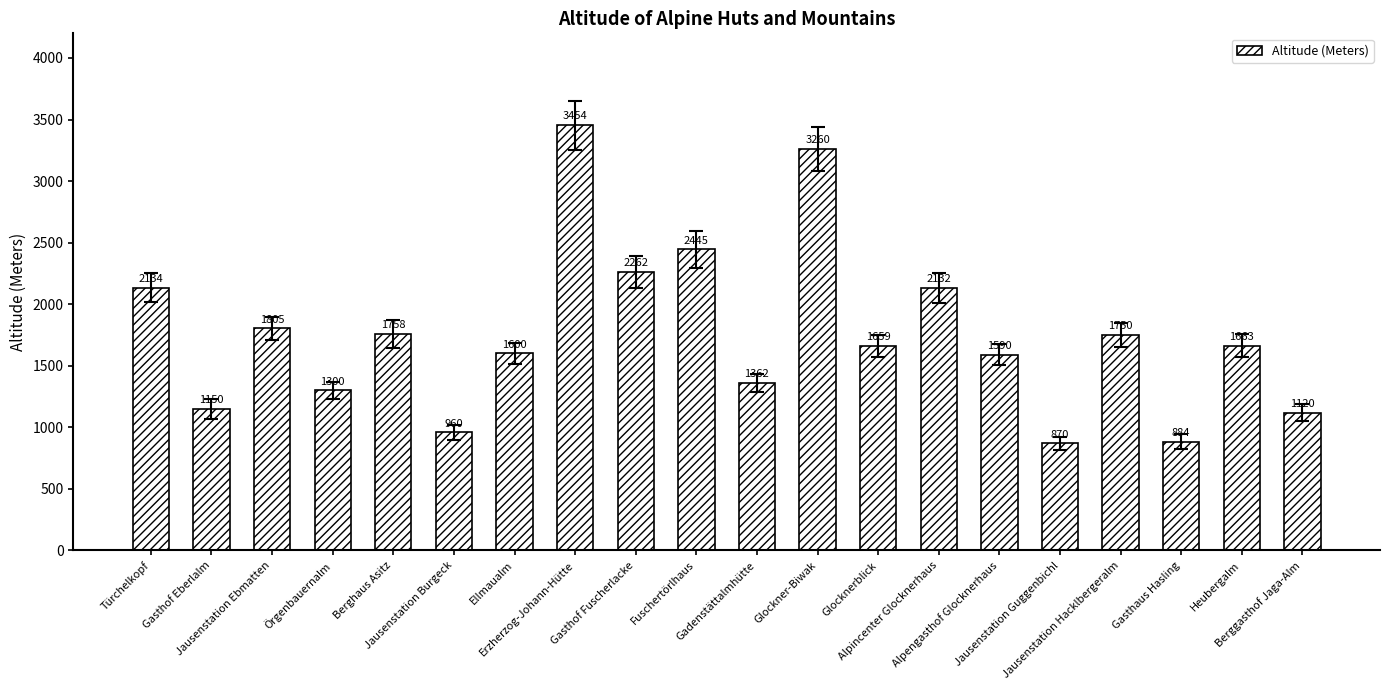

What is the value of the 15th bar from the left?

1590